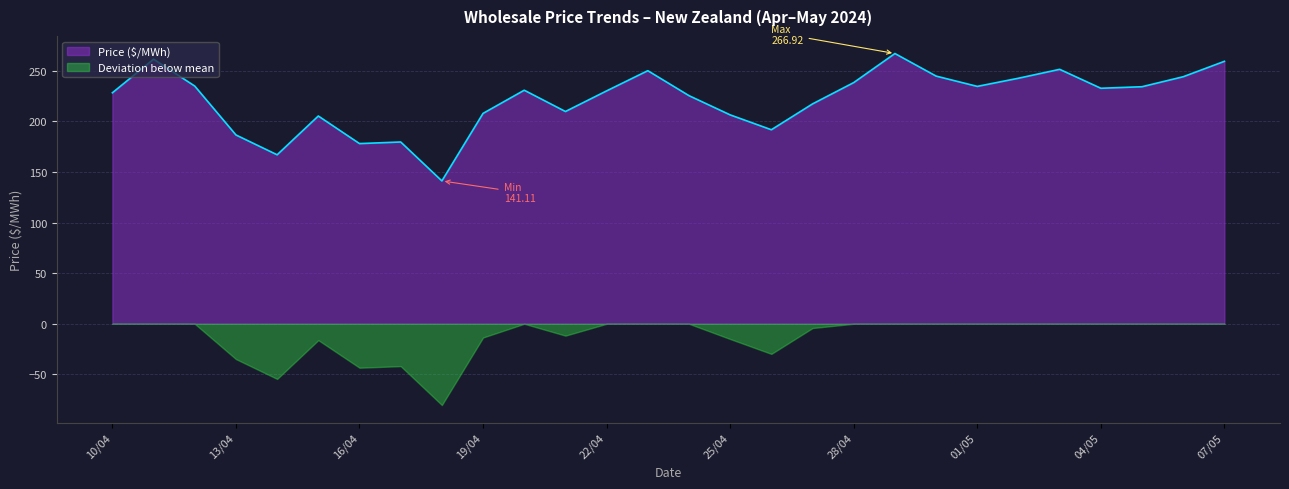

List the series in order of their peak value, lowest first.

Deviation below mean, Price ($/MWh)